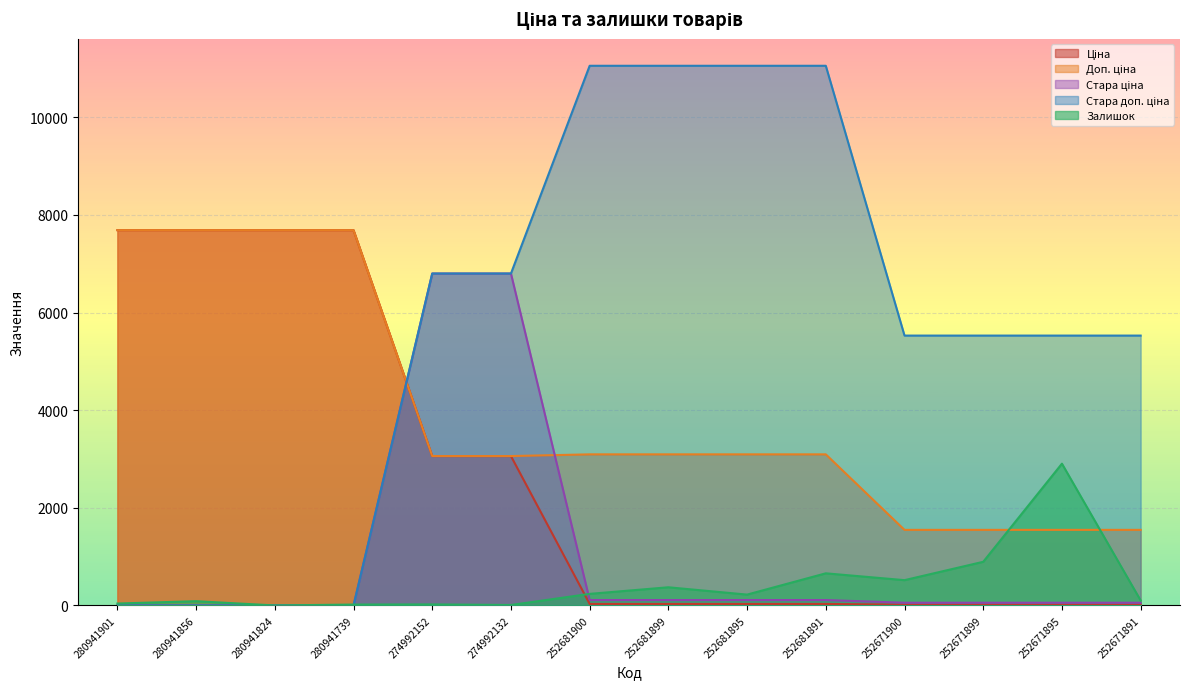

List the labels in order of Ціна value, largest first.

280941901, 280941856, 280941824, 280941739, 274992152, 274992132, 252681900, 252681899, 252681895, 252681891, 252671900, 252671899, 252671895, 252671891